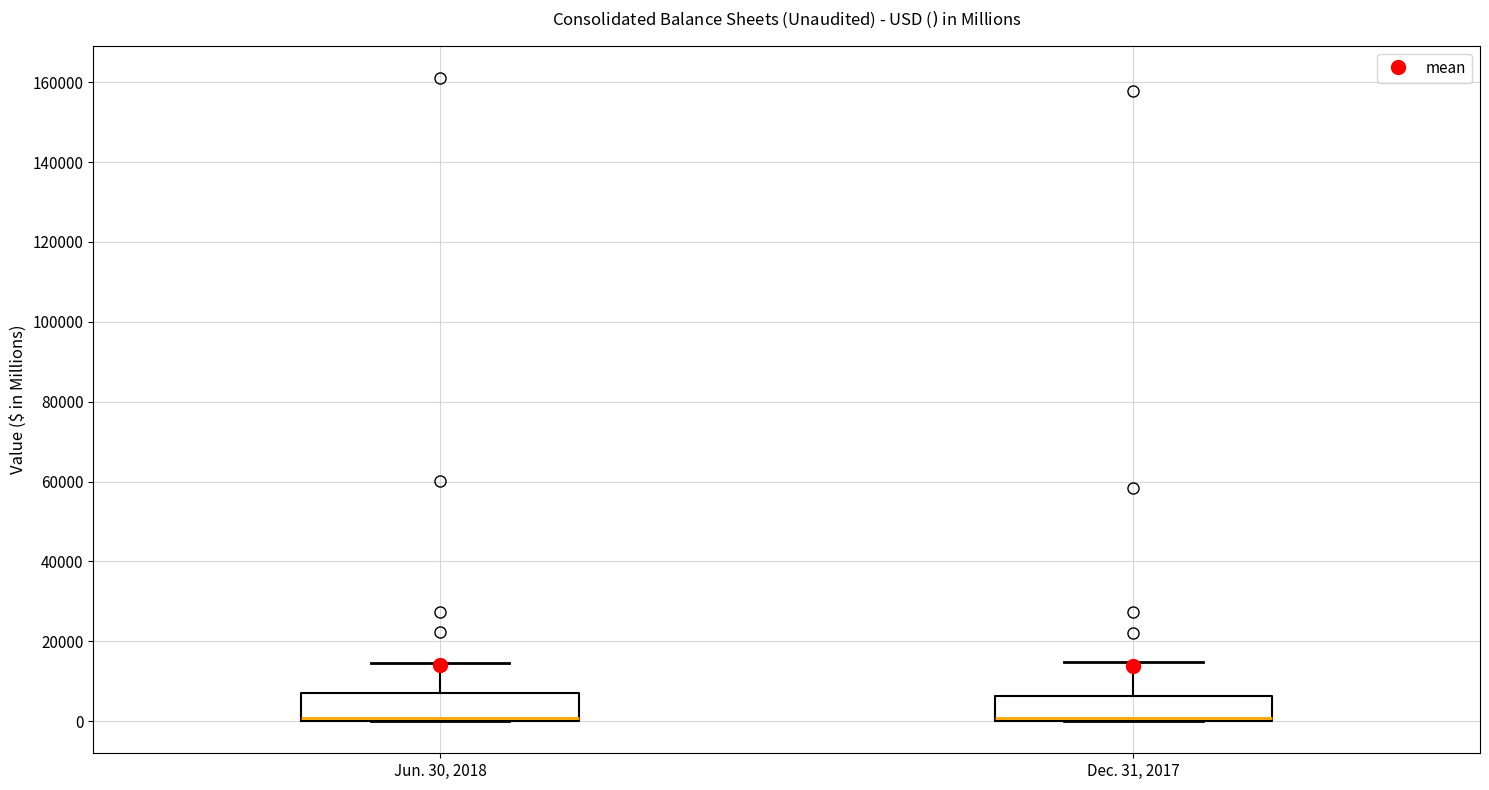

Reading left to right, transcribe this box plot: for each box, give where its median line is, the range the box spans, and where its two whiskers end, as read against the y-axis. The values are not printed on the chart, so give them approximately, as read against the axis.

Jun. 30, 2018: median 0 (just above the box's lower edge), box 0 to 6000, whiskers 0 to 14000
Dec. 31, 2017: median 0 (just above the box's lower edge), box 0 to 6000, whiskers 0 to 14000